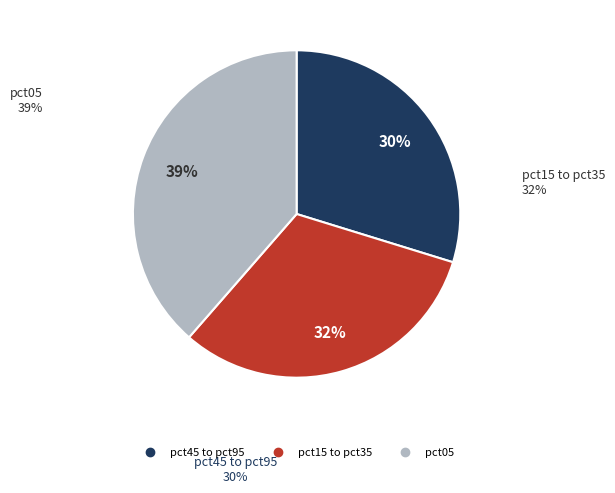

Does any single category account for the majority?

No